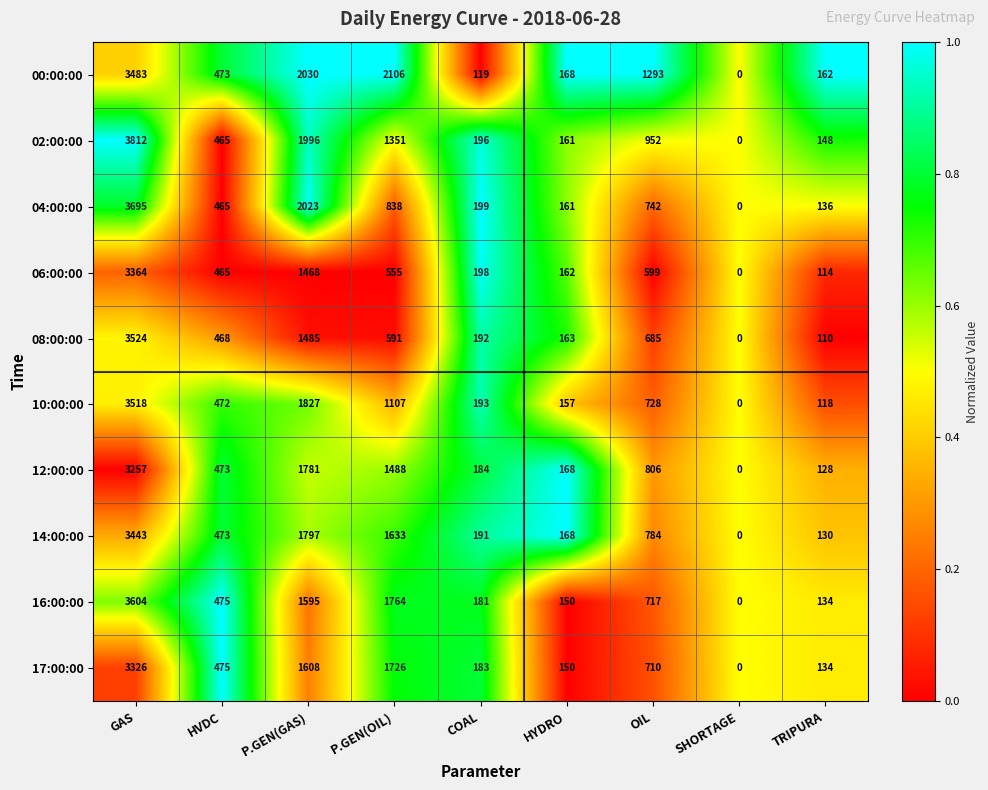

What is the average value of the 04:00:00 series?

918